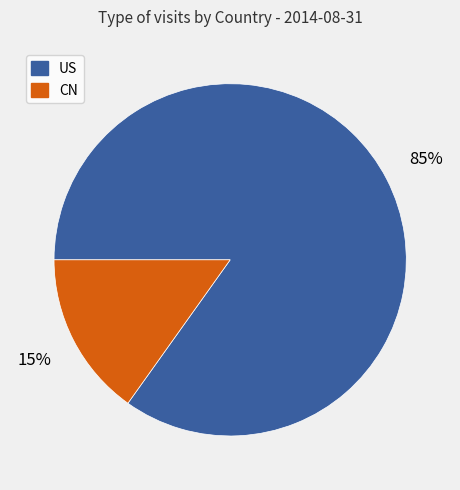

Rank the categories by value from lowest to highest.

CN, US